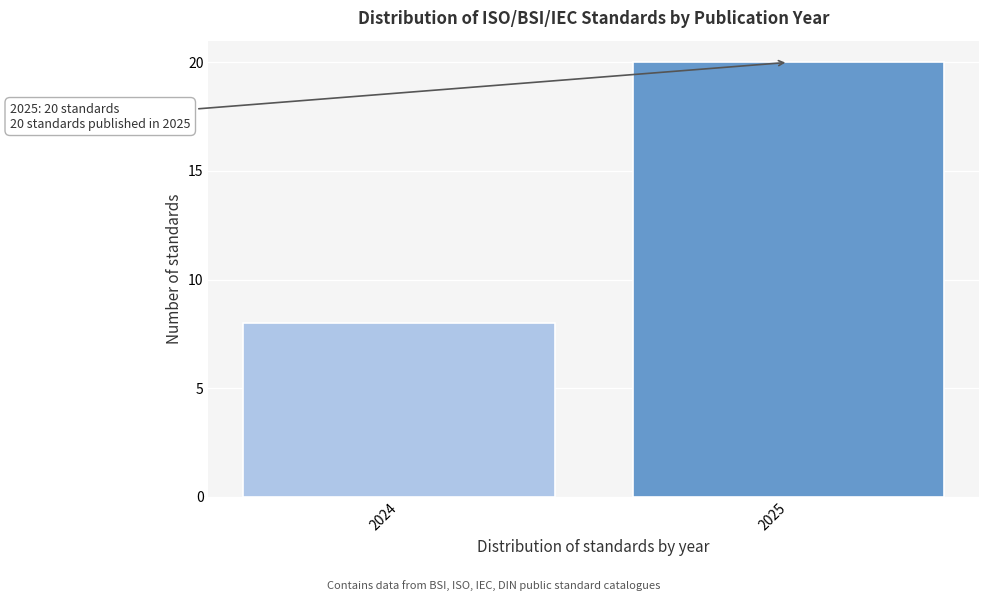

Reading left to right, list all the values displayed in this chart.

2024=8	2025=20